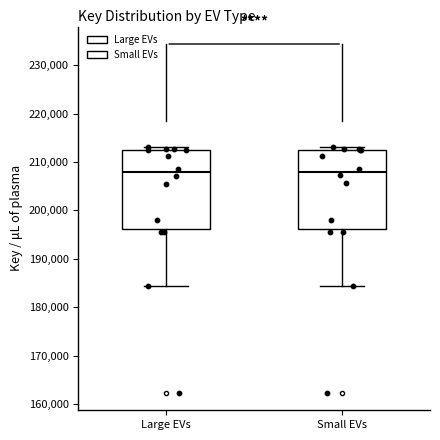

Where does the lower whisker of the box for Small EVs end on the y-axis? The values are not printed on the chart, so give them approximately, as read against the axis.

184000